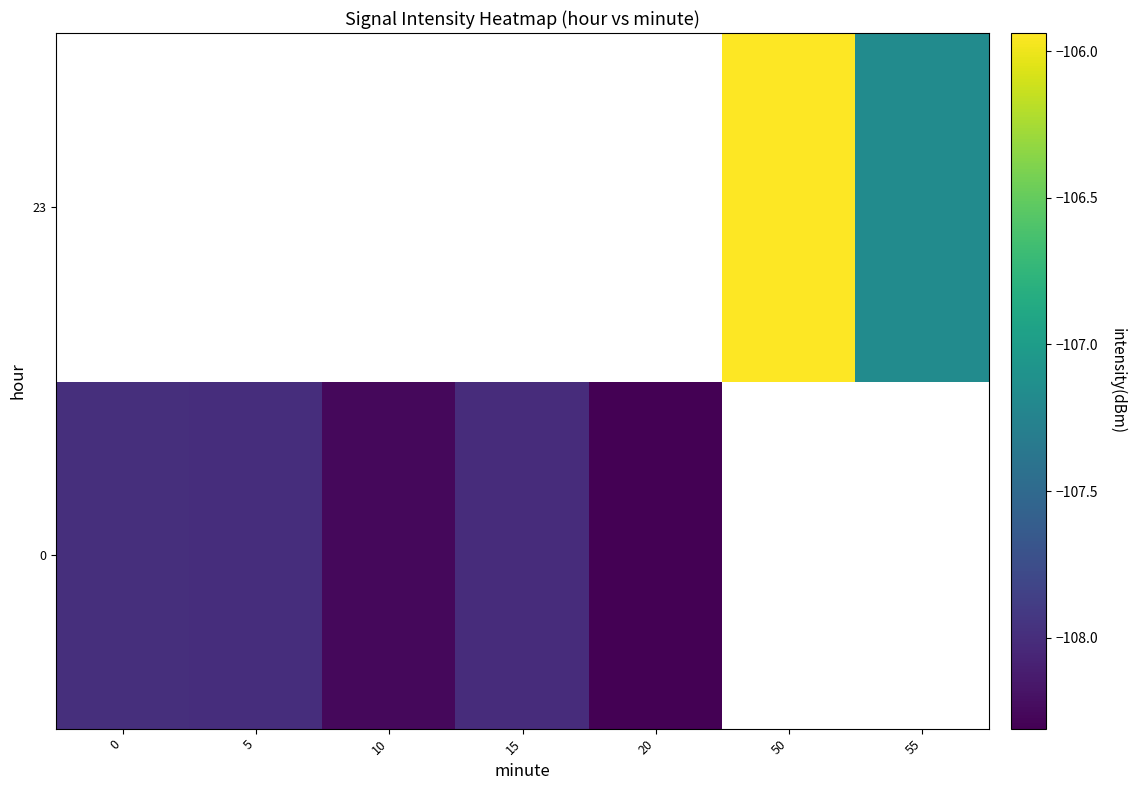

List the series in order of their overall mean, highest first.

0, 23